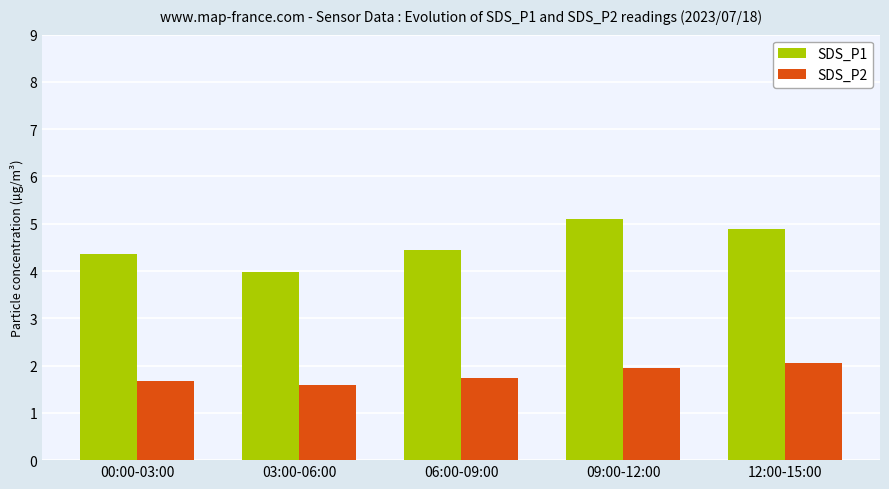

Which category has the highest value across all series?

09:00-12:00